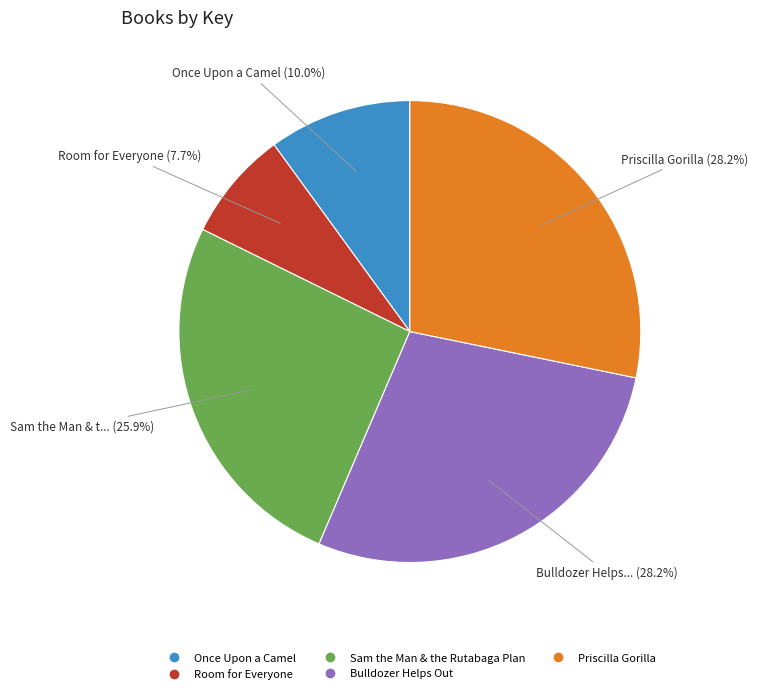

True or false: Priscilla Gorilla accounts for 19% of the total.

False